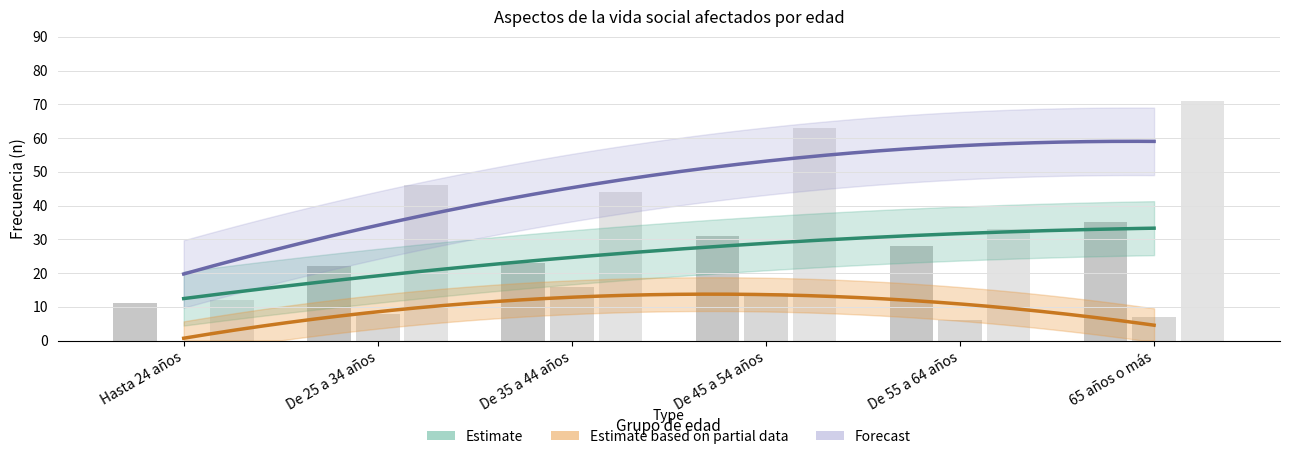

True or false: Cese actividades culturales (n) has a value of 63 at De 45 a 54 años.

True